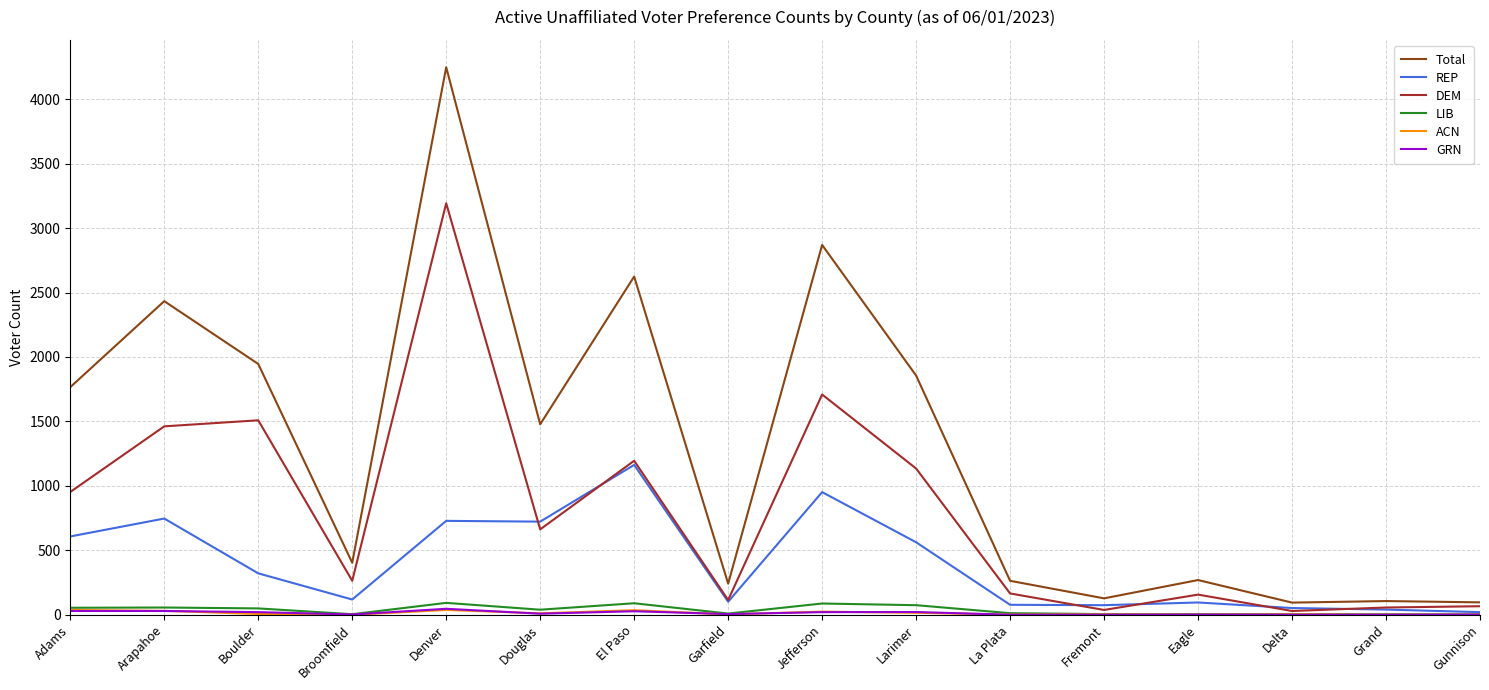

Between Adams and El Paso, which series saw the biggest shift?

Total